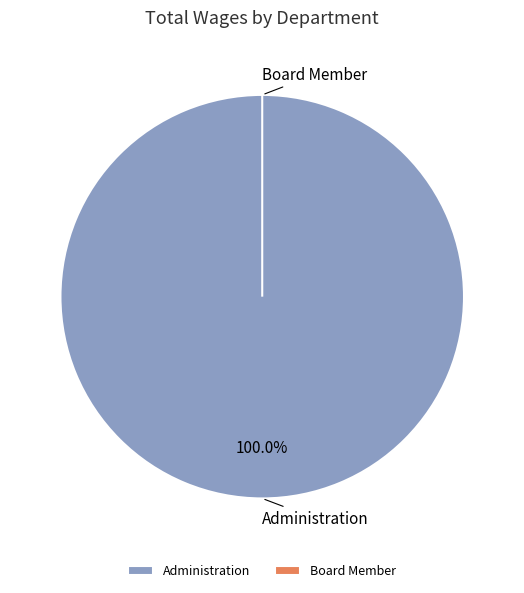

Is it true that Administration is 99% of the pie?

False